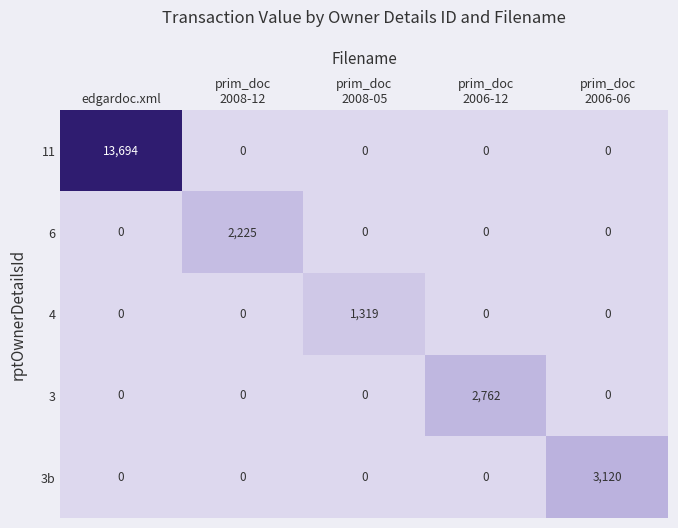

Which series has the largest total across all categories?

11